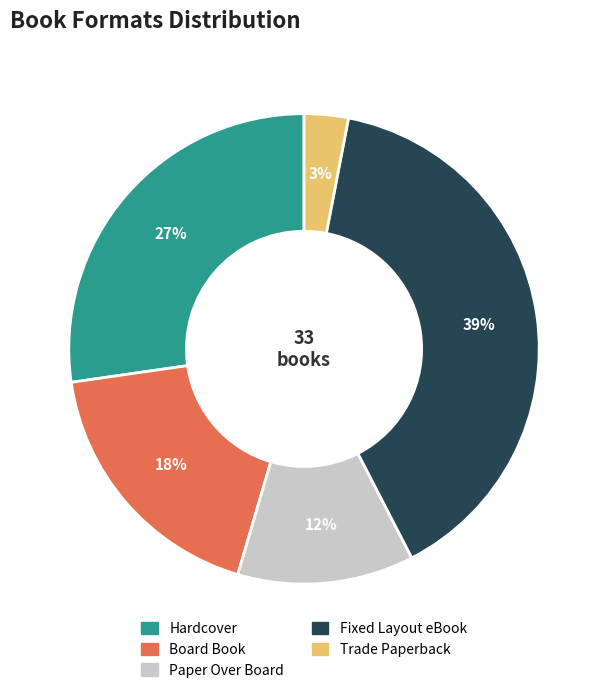

Does Trade Paperback represent more than half of the total?

No